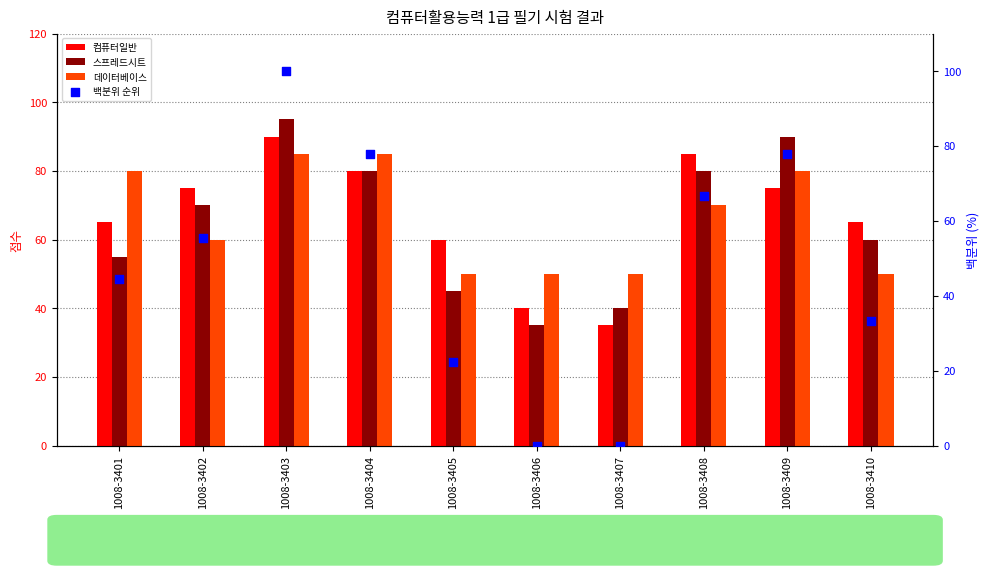

Is the value of 백분위 순위 at 1008-3403 greater than the value of 스프레드시트 at 1008-3402?

Yes